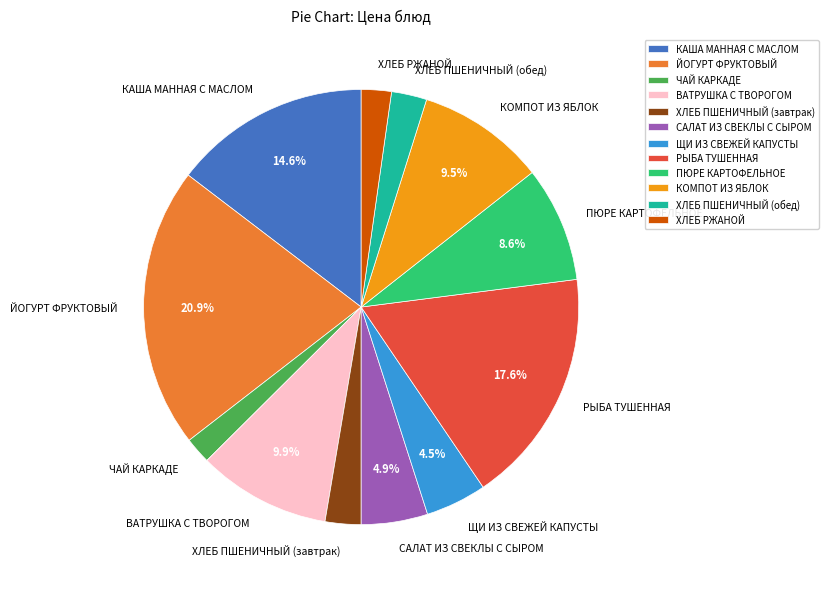

True or false: РЫБА ТУШЕННАЯ accounts for 18% of the total.

True